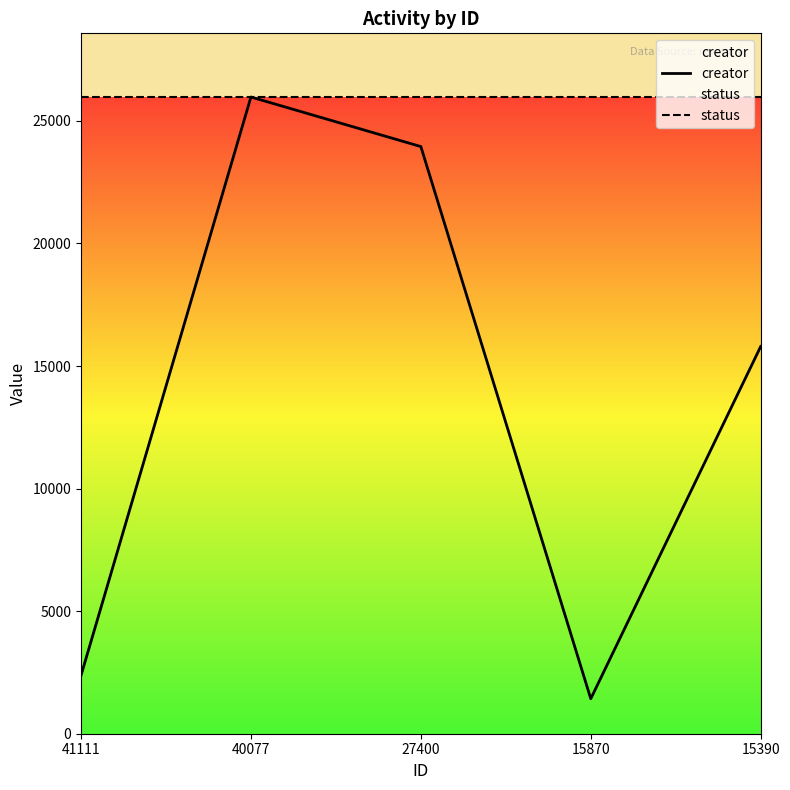

What is the value of the status point at the 3rd from the left?

25975